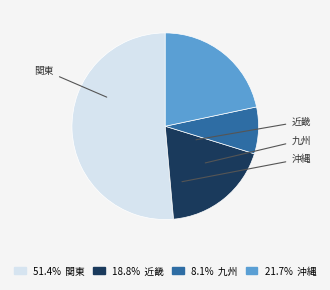

Does any single category account for the majority?

Yes